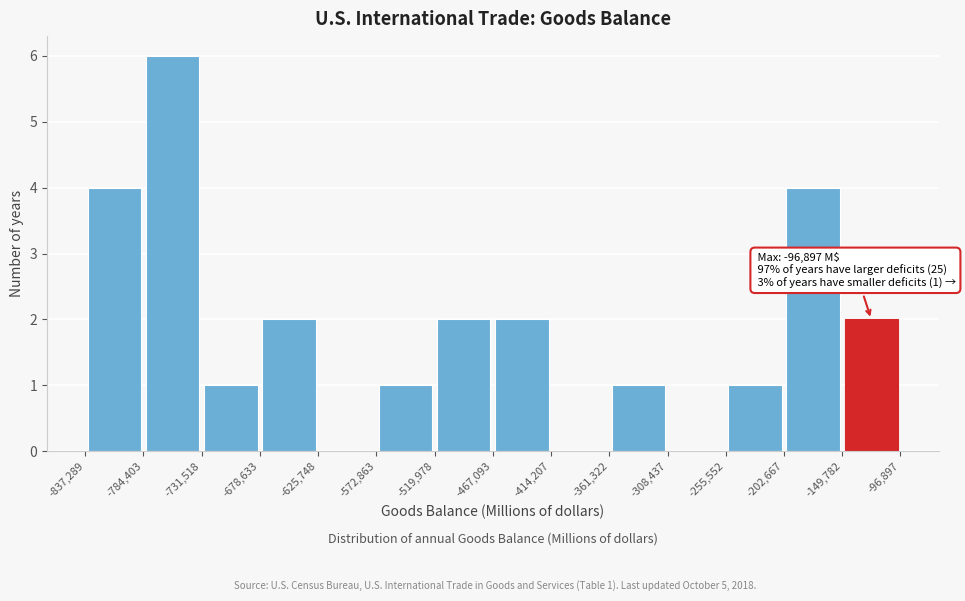

Which range on the x-axis has the tallest bar?

-784,403 to -731,518